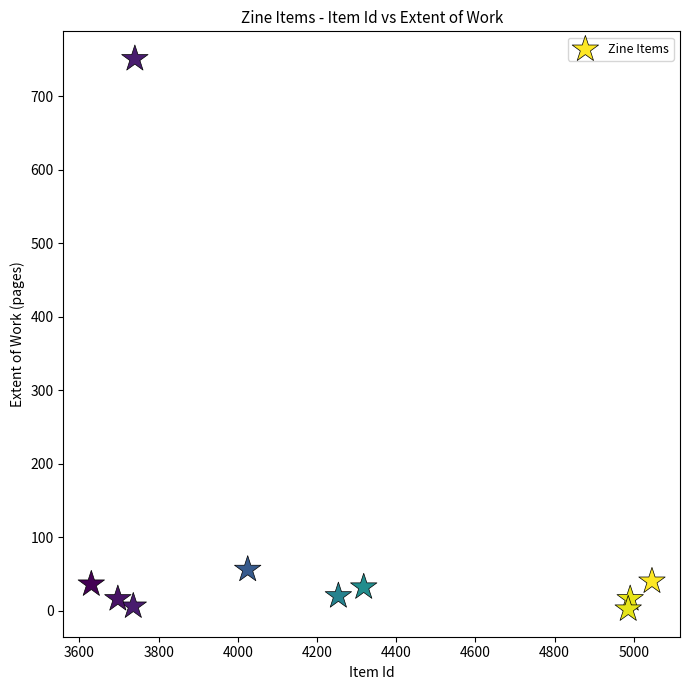

What Y value in the scatter plot is closest to 376?

56